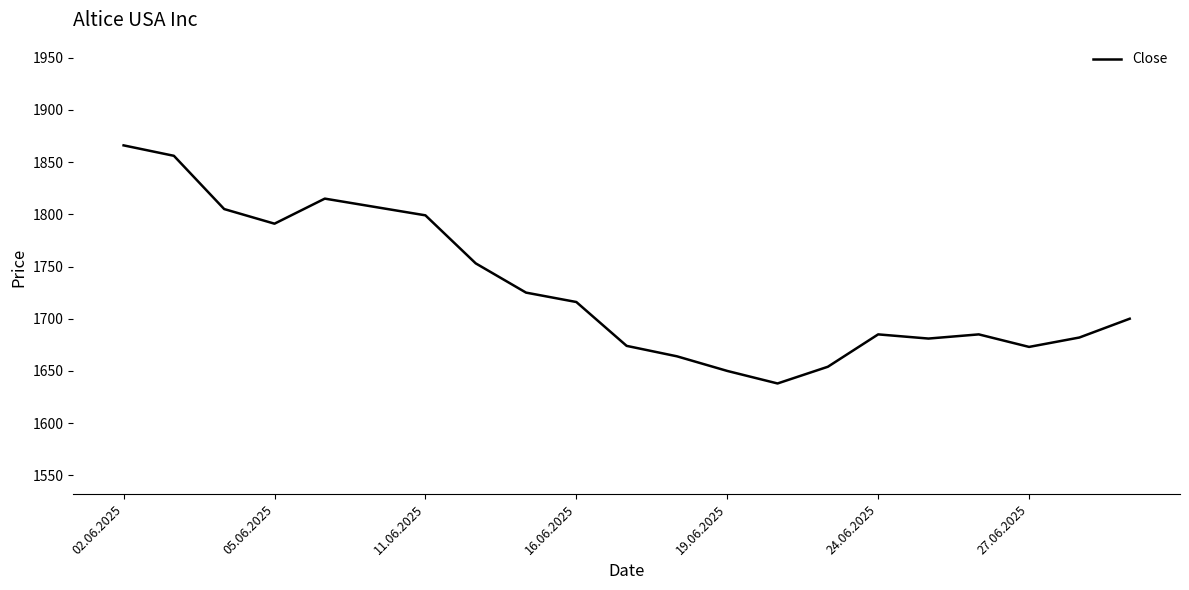

What is the maximum value shown in the chart?

1866